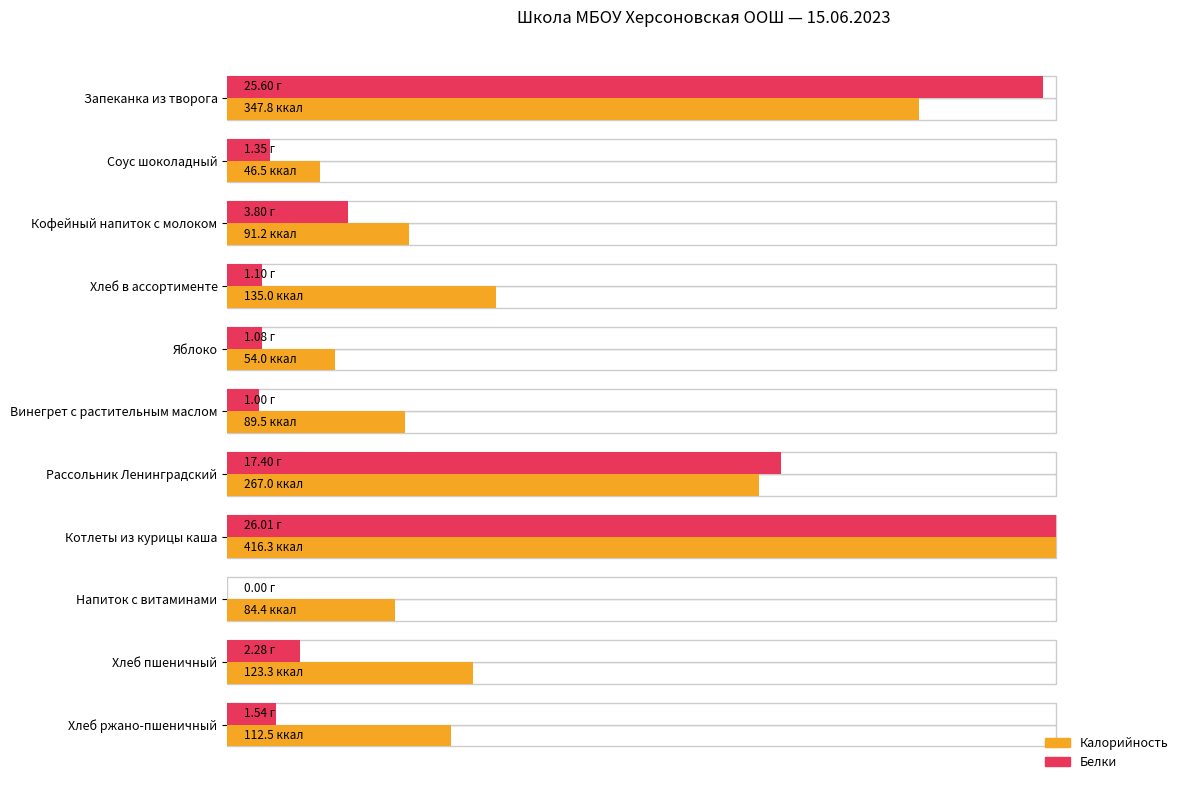

List the series in order of their peak value, highest first.

Калорийность, Белки